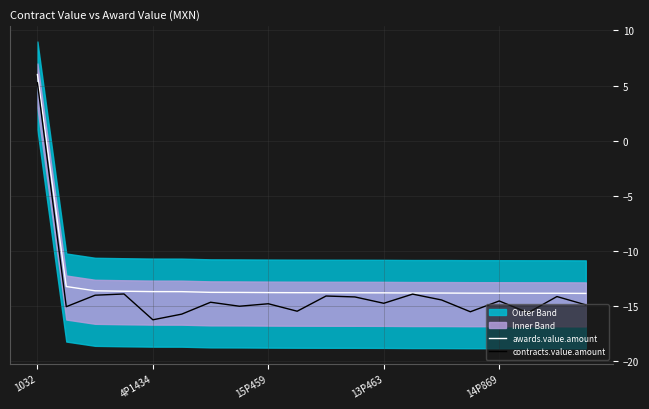

How many data points in contracts.value.amount are above -14?

3